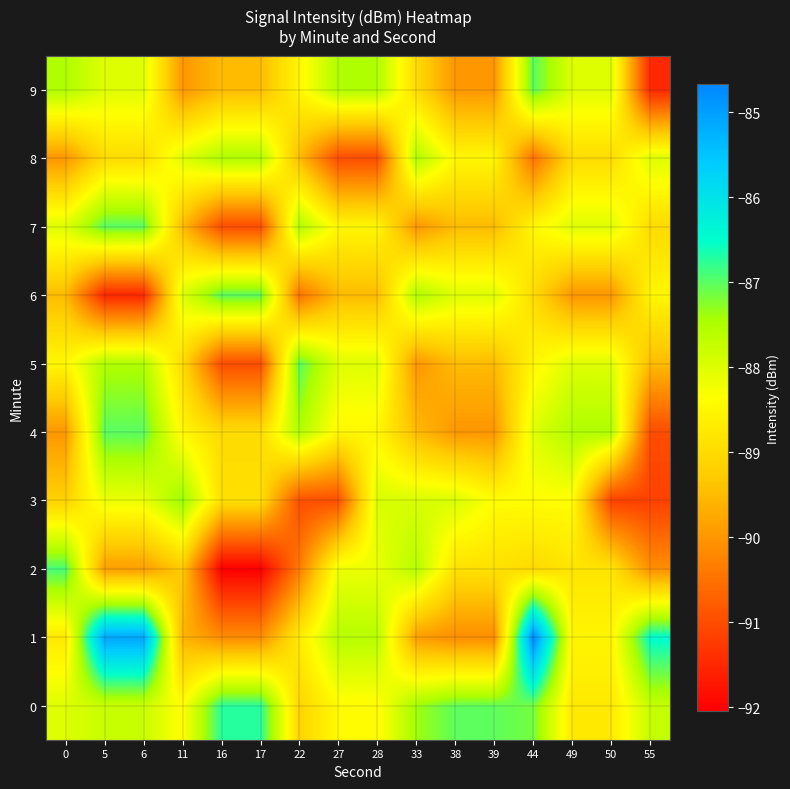

What is the smallest value displayed?

-92.0